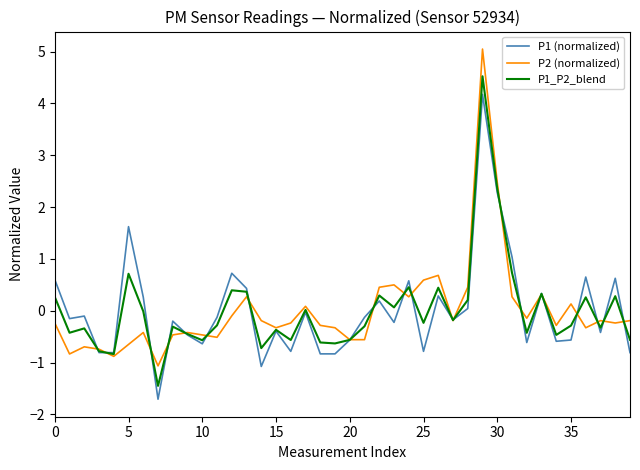

In P1 (normalized), how many points are higher than both neighbors (excluding endpoints)?

13